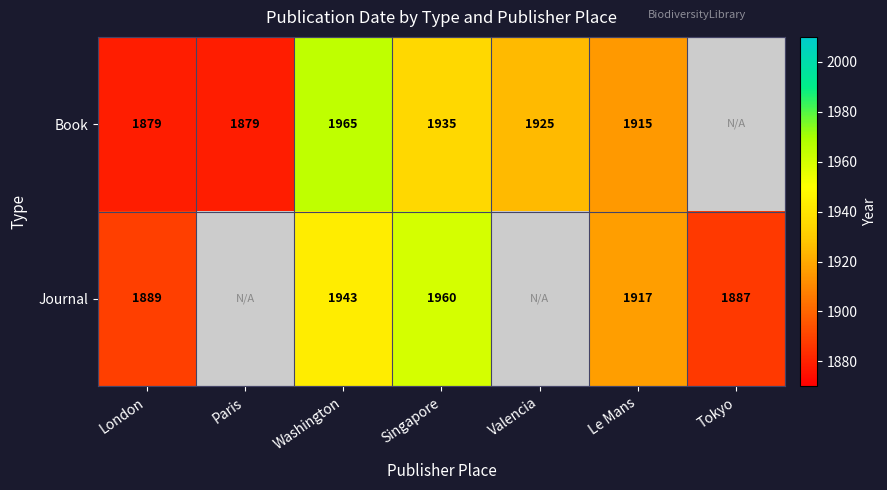

At how many categories does at least one series exceed 1963?

1